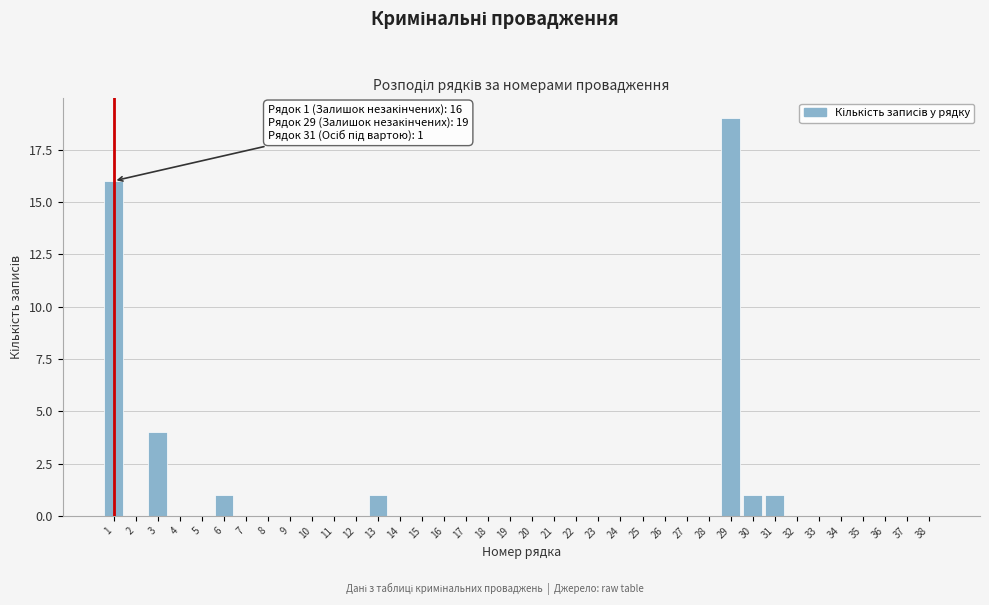

What is the greatest value displayed?

19